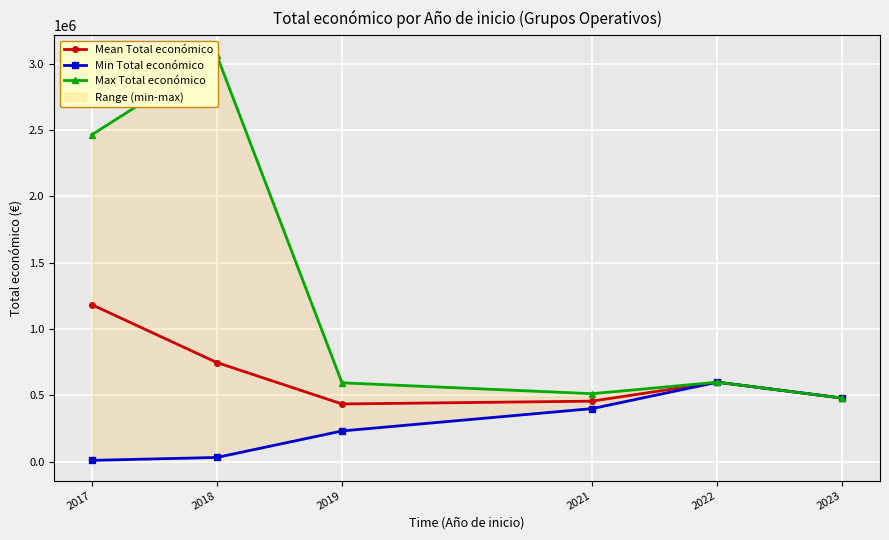

What is the value of the Min Total económico point at the 6th from the left?

479882.0